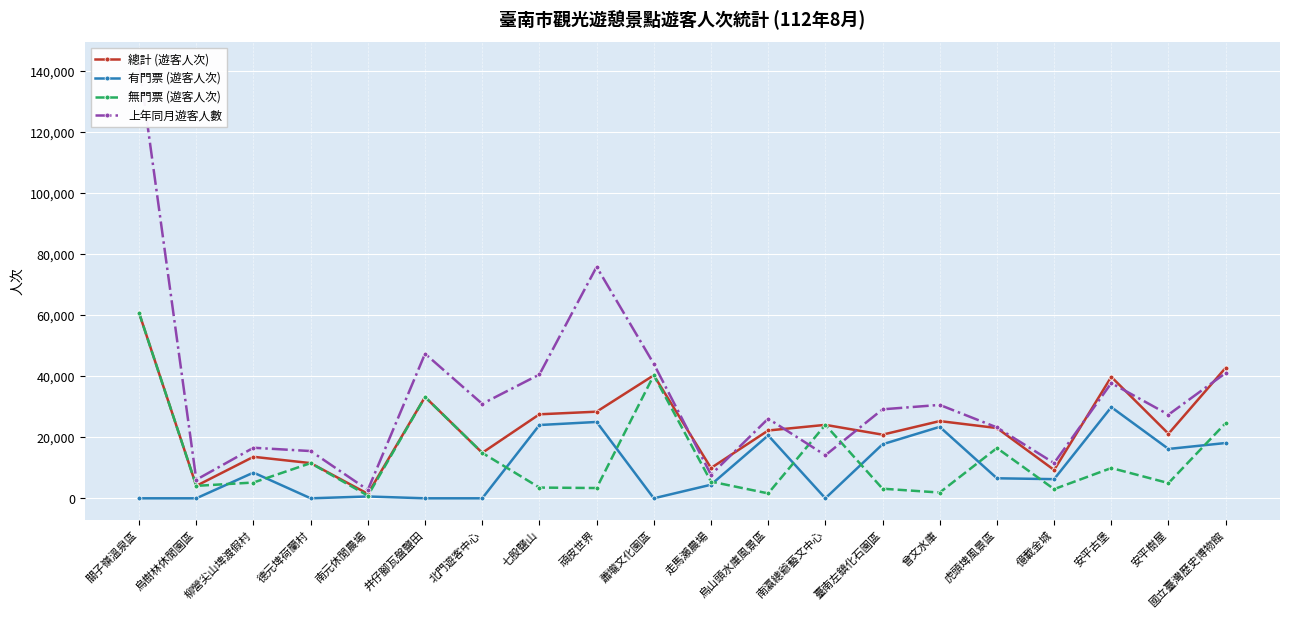

What is the label of the 15th point from the left?

曾文水庫